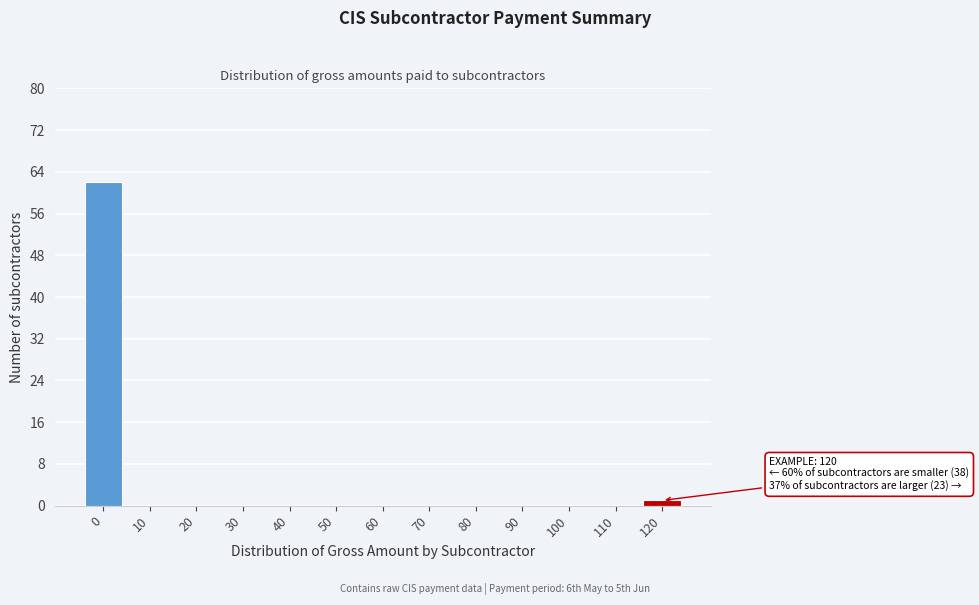

Reading left to right, transcribe all the data shown in this chart.

0=62	10=0	20=0	30=0	40=0	50=0	60=0	70=0	80=0	90=0	100=0	110=0	120=1